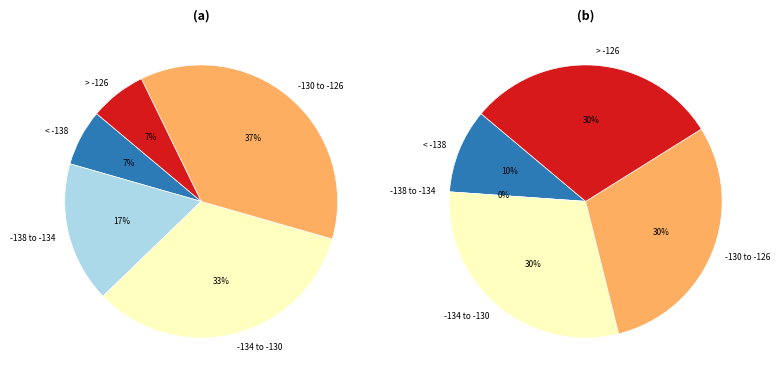

Is it true that 56 is 1% of the pie?

False